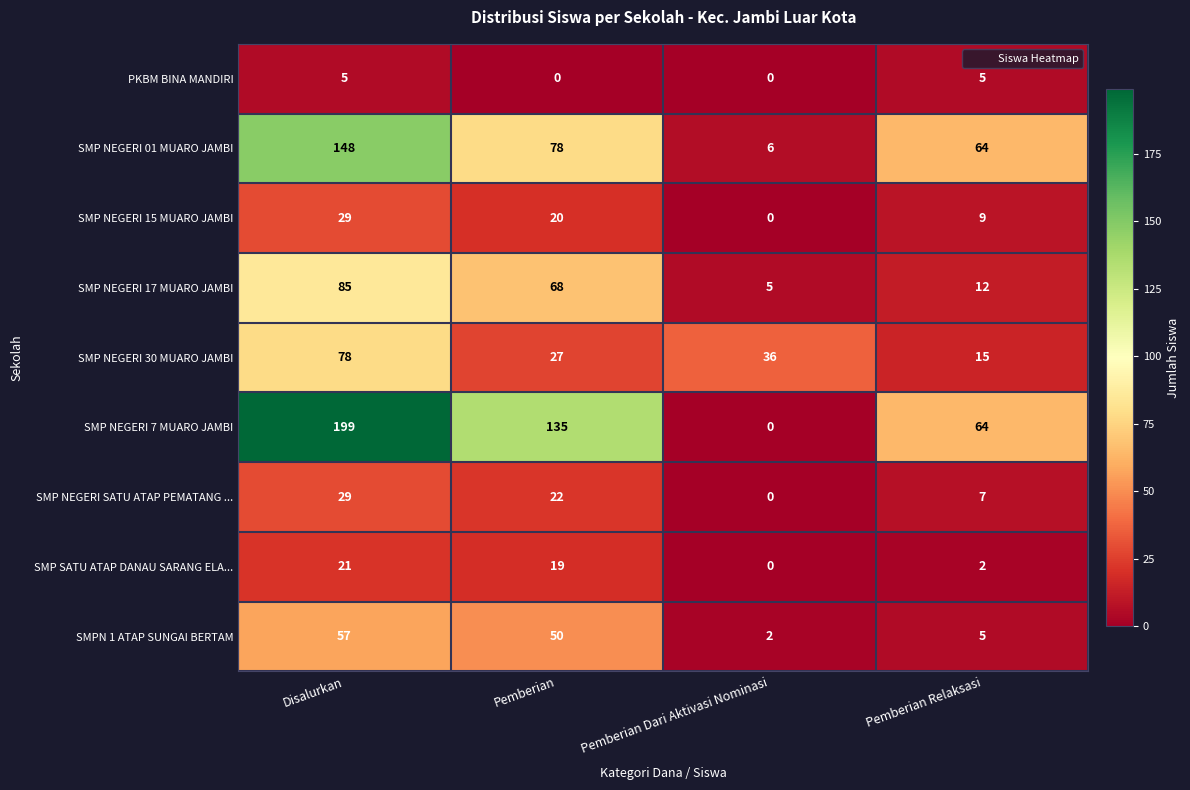

What is the sum of the SMP NEGERI 17 MUARO JAMBI values at Pemberian Relaksasi and Disalurkan?

97